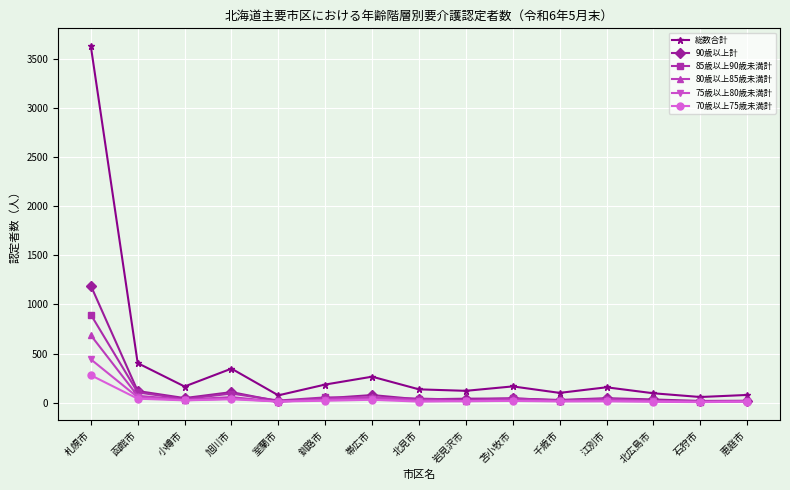

Rank the series by their maximum value, from highest to lowest.

総数合計, 90歳以上計, 85歳以上90歳未満計, 80歳以上85歳未満計, 75歳以上80歳未満計, 70歳以上75歳未満計